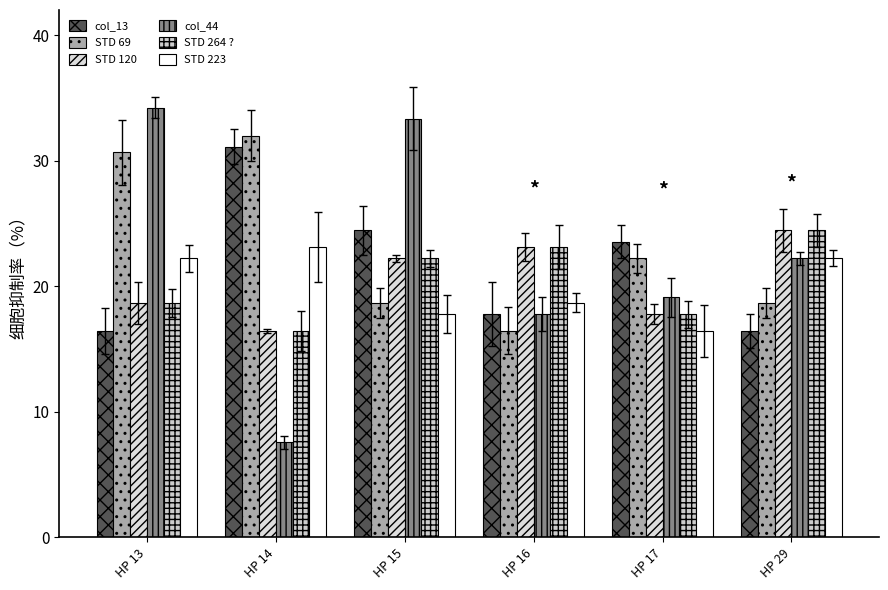

How many data points in STD 69 are above 22?

3